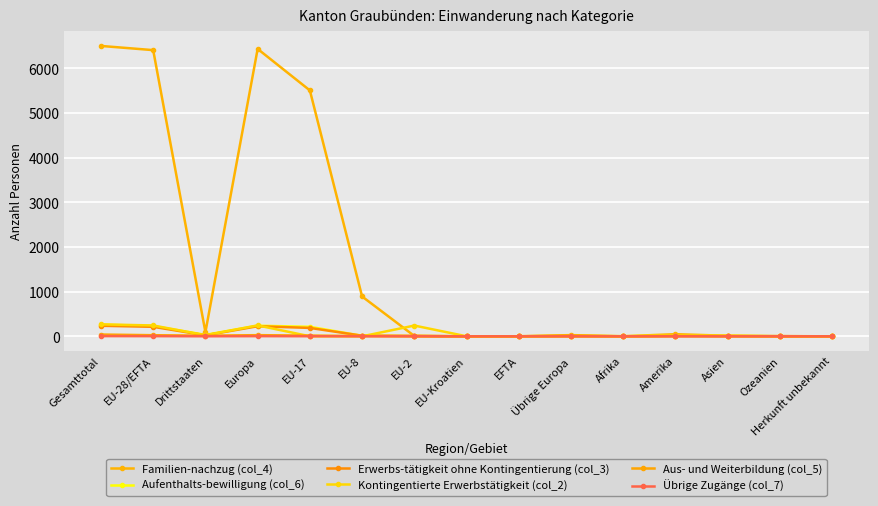

True or false: Übrige Zugänge (col_7) and Familien-nachzug (col_4) cross at least once.

False